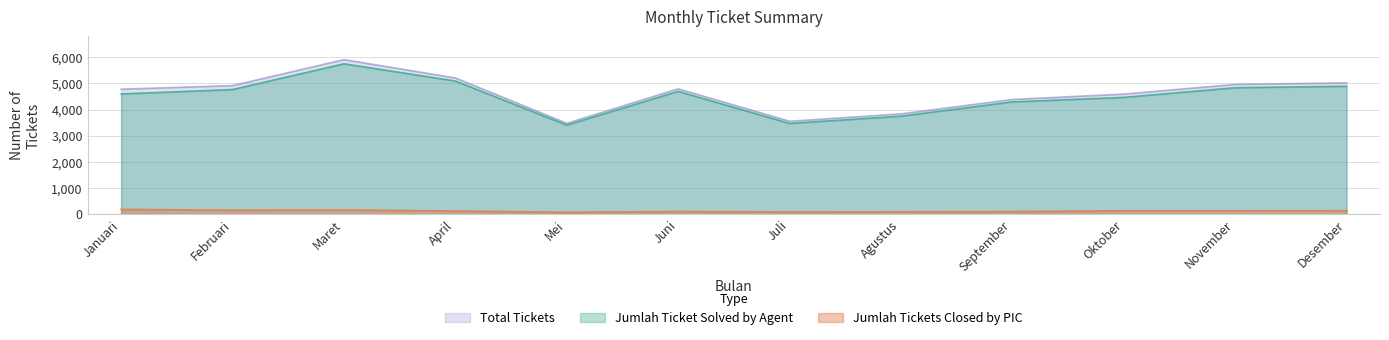

What are all the series names shown in the legend?

Total Tickets, Jumlah Ticket Solved by Agent, Jumlah Tickets Closed by PIC